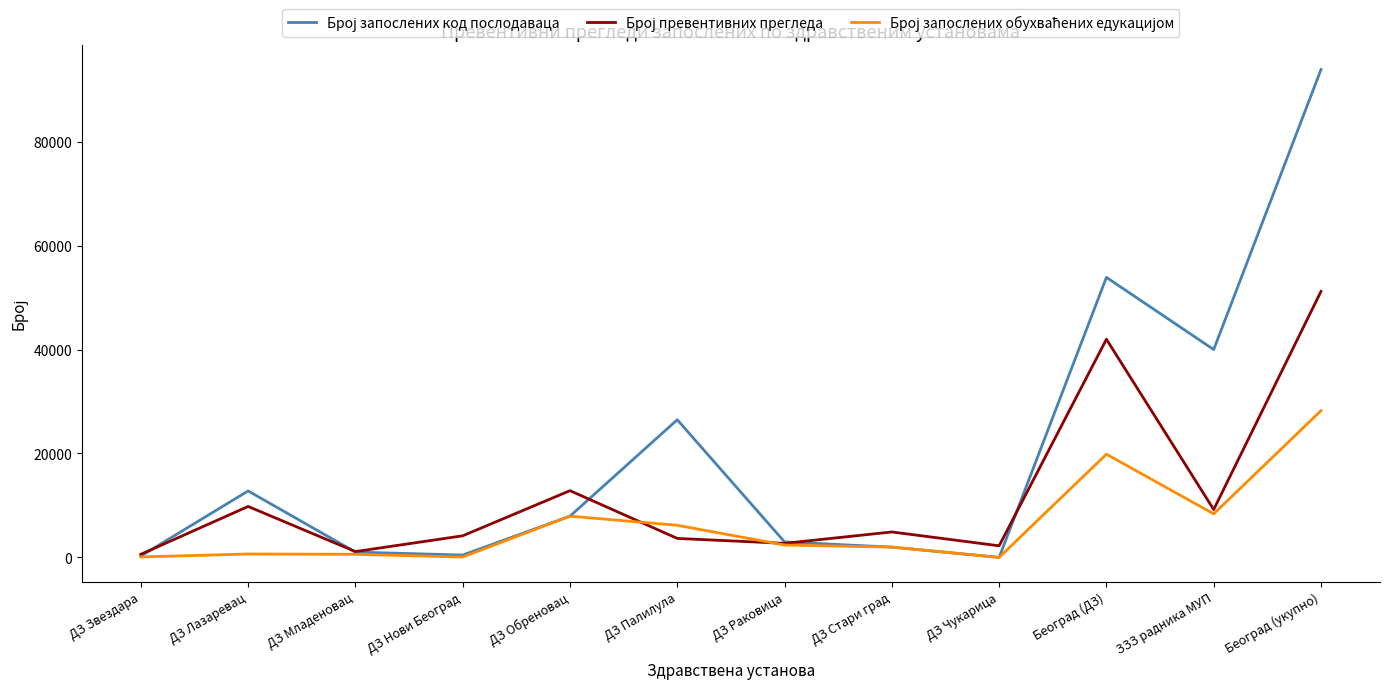

Count the number of data series in this chart.

3